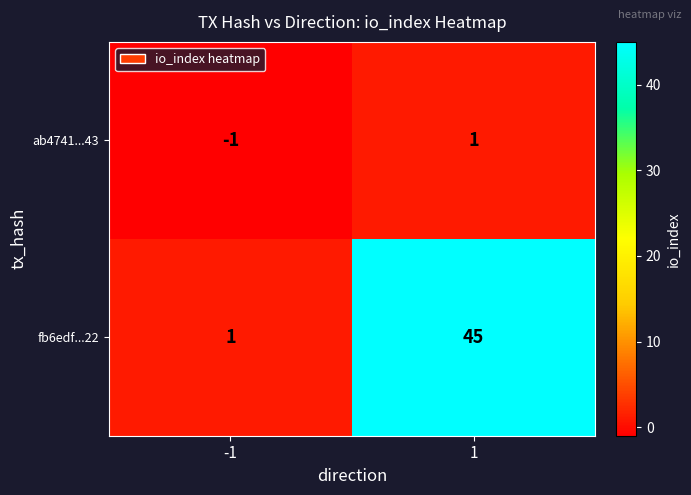

What is the sum of the fb6edf...22 values at -1 and 1?

46